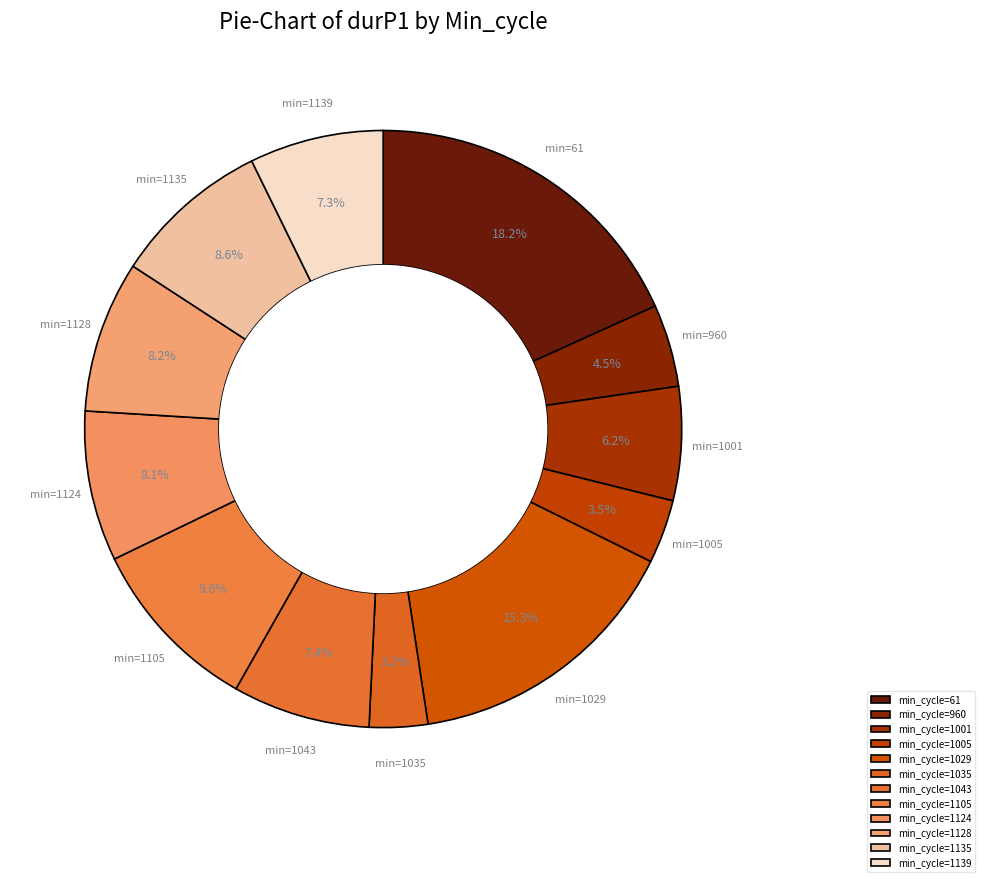

To the nearest percent, what is the difference between the largest and smallest slice percentages?

15%